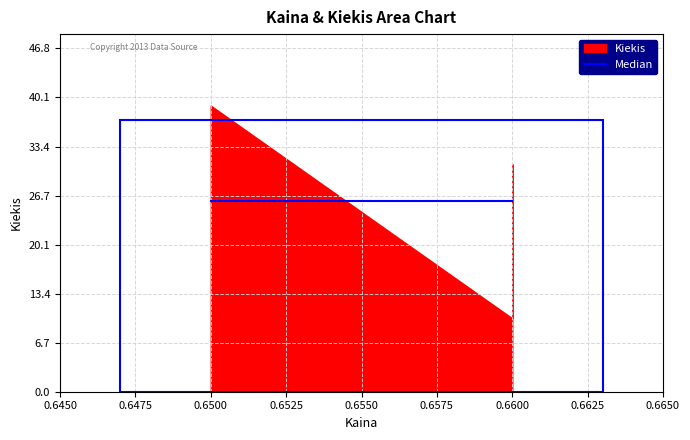

How many data points are above 31?

1